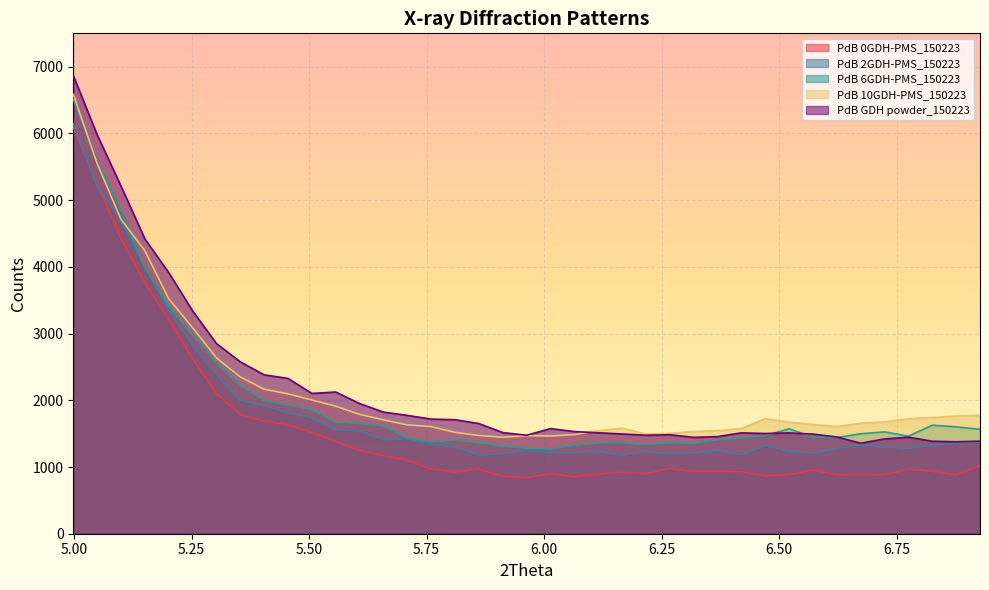

What is the highest value of the PdB 0GDH-PMS_150223 series?

6090